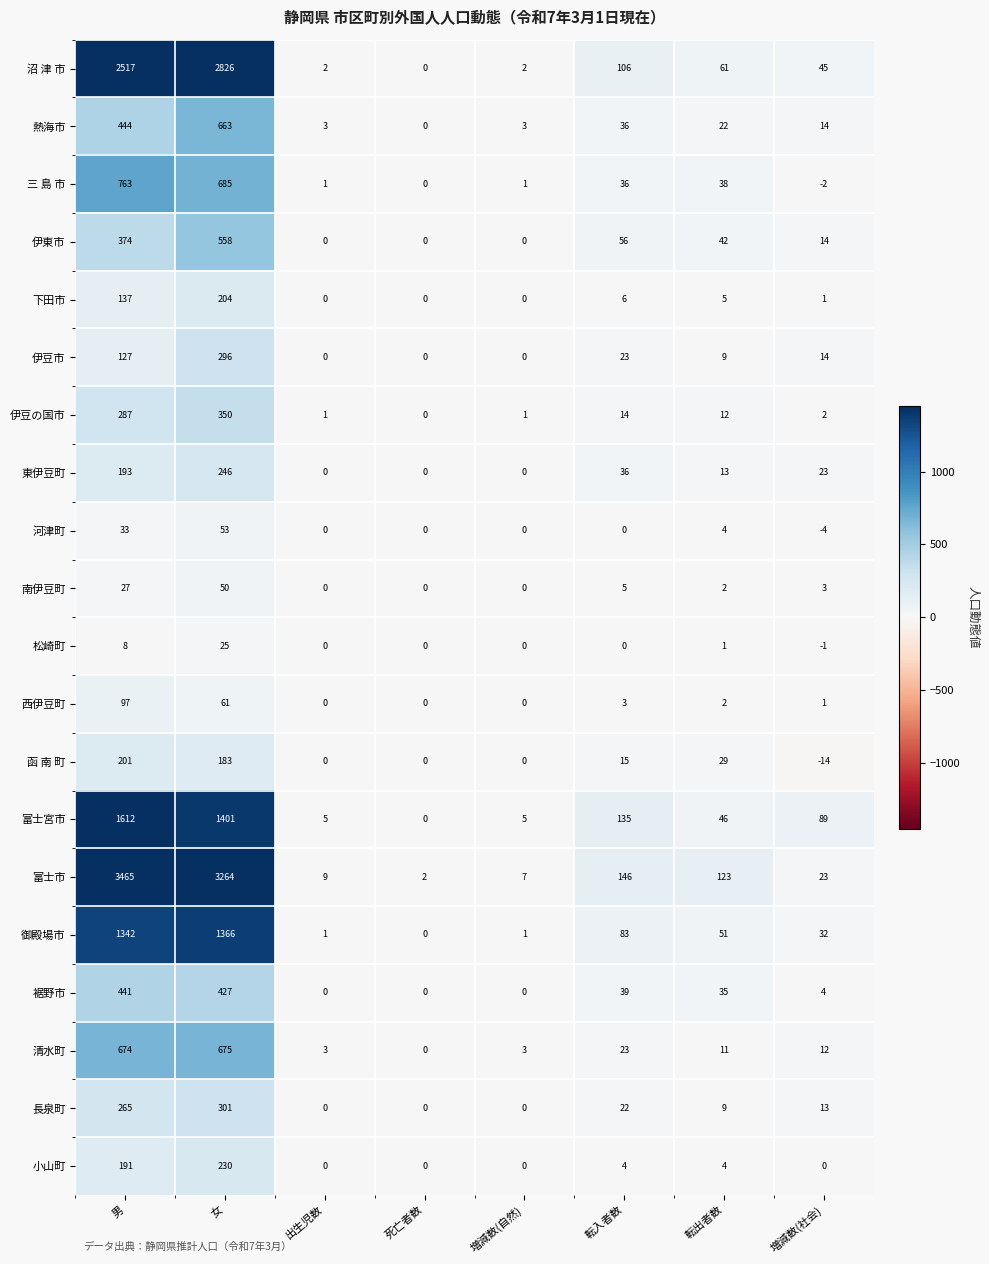

What is the sum of the 熱海市 values at 女 and 転入者数?

699